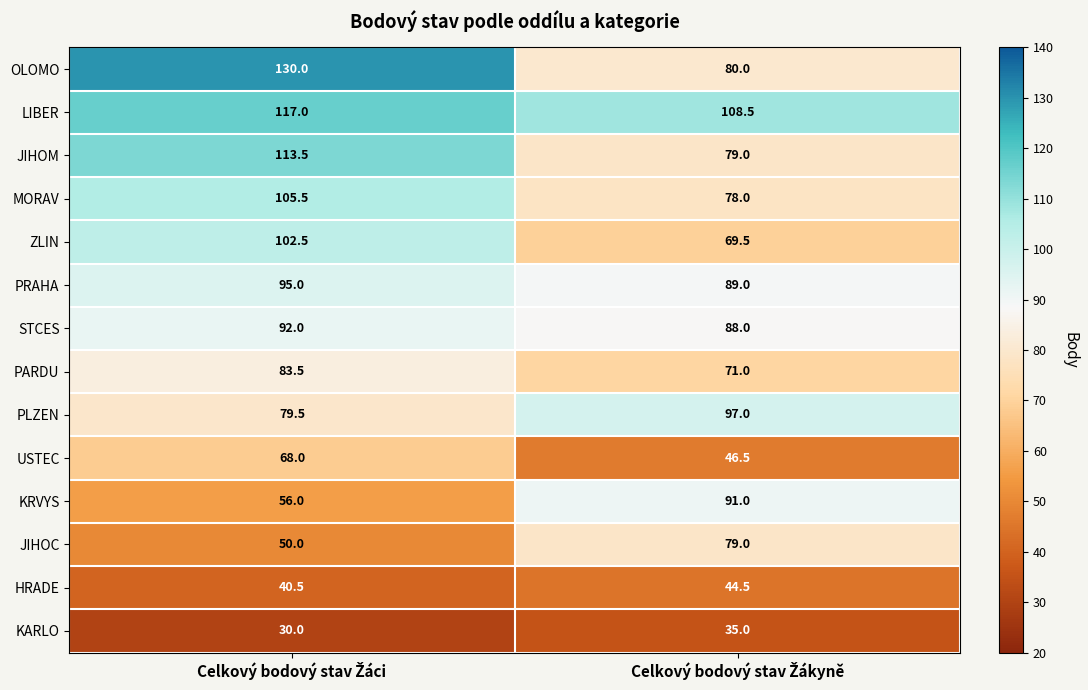

Reading right to left, list all the values displayed in this chart.

OLOMO: 80.0	130.0
LIBER: 108.5	117.0
JIHOM: 79.0	113.5
MORAV: 78.0	105.5
ZLIN: 69.5	102.5
PRAHA: 89.0	95.0
STCES: 88.0	92.0
PARDU: 71.0	83.5
PLZEN: 97.0	79.5
USTEC: 46.5	68.0
KRVYS: 91.0	56.0
JIHOC: 79.0	50.0
HRADE: 44.5	40.5
KARLO: 35.0	30.0